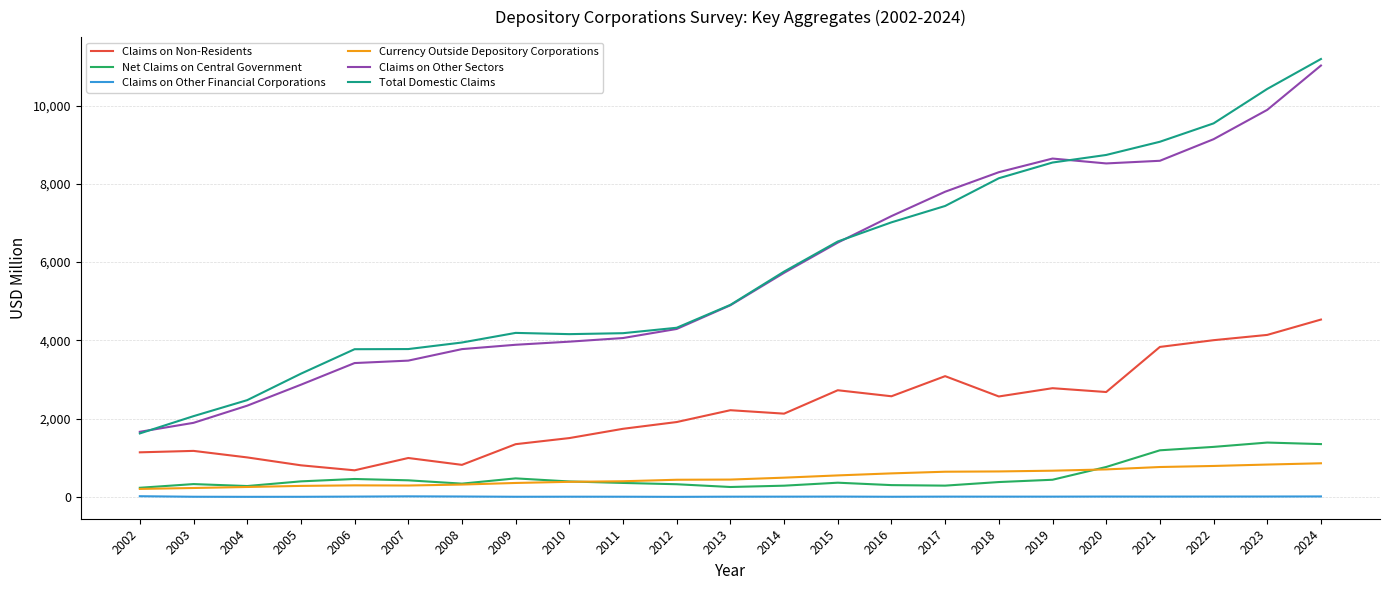

What is the total value across all series at 2002?

4871.4